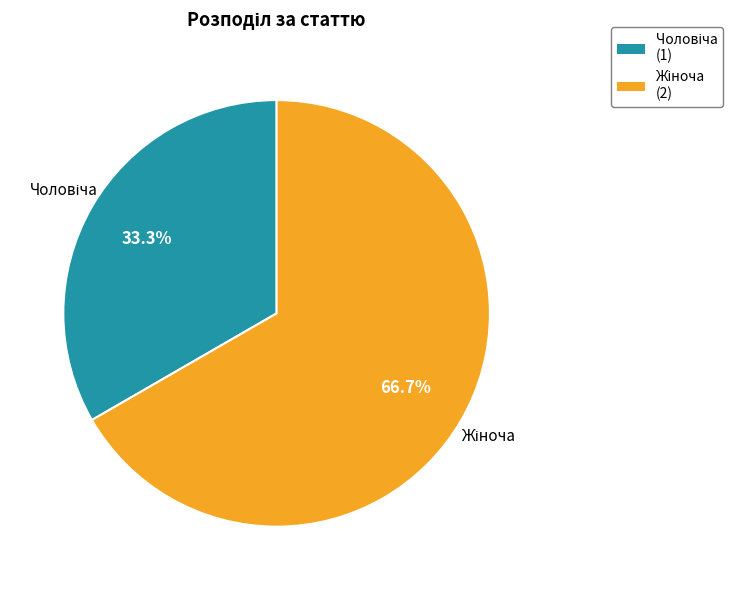

Is there a majority slice in this chart?

Yes